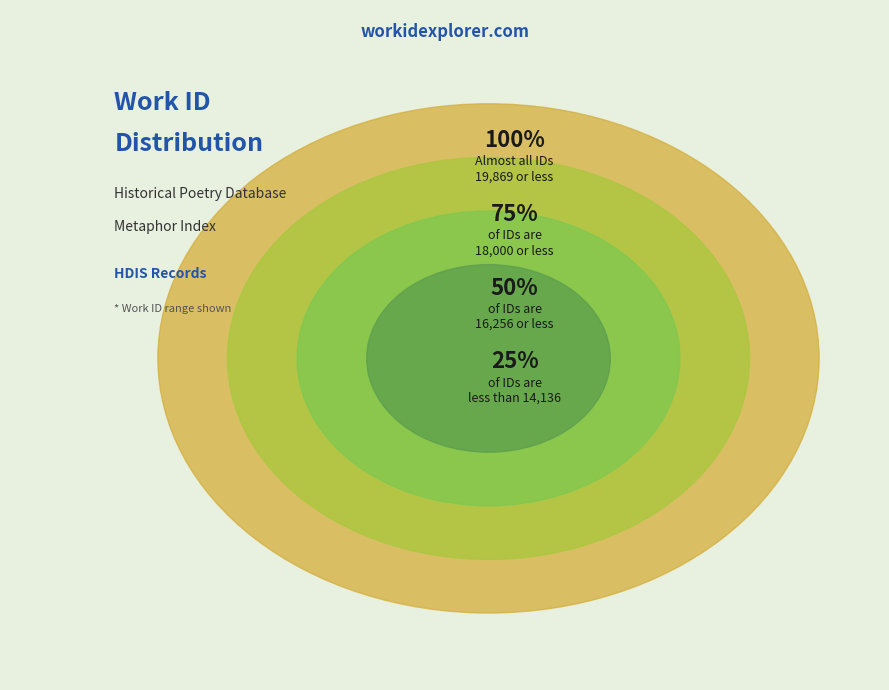

Is Canst Thou amidst parasitic train the majority of the pie?

No